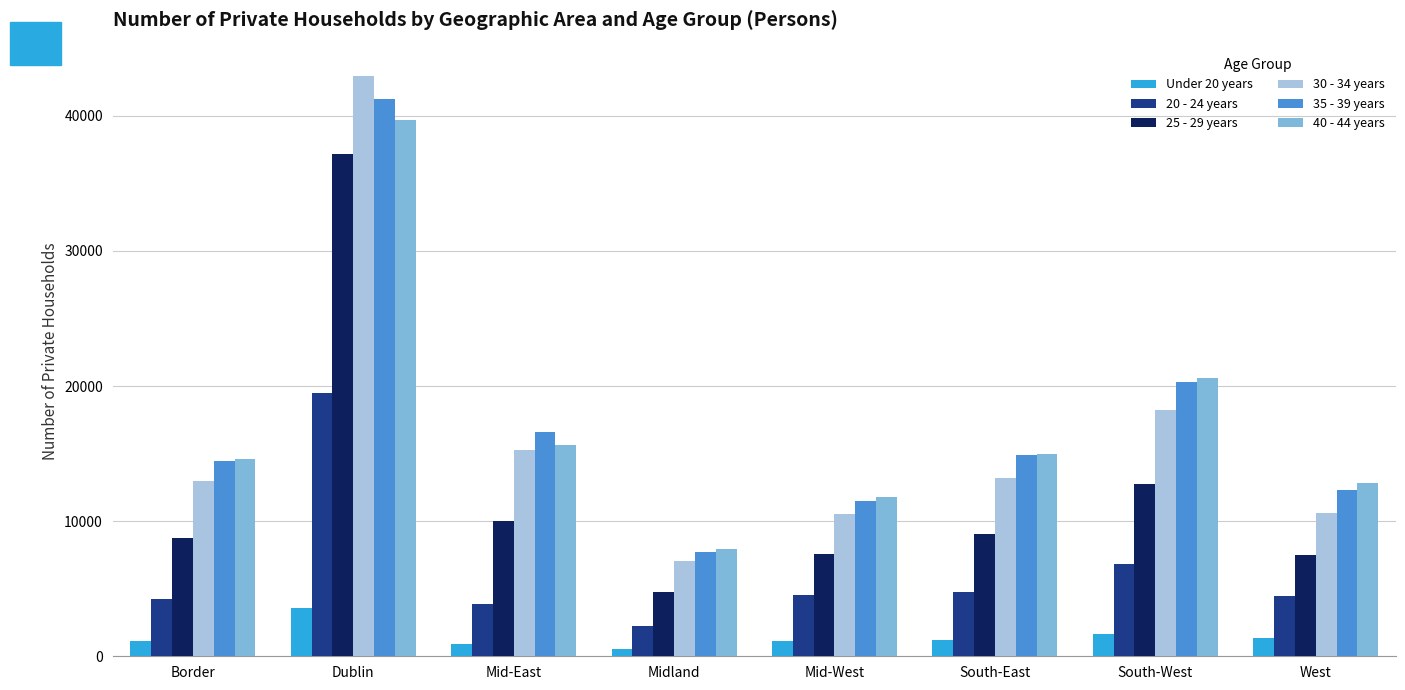

Is it true that Under 20 years equals 1674 at South-West?

True